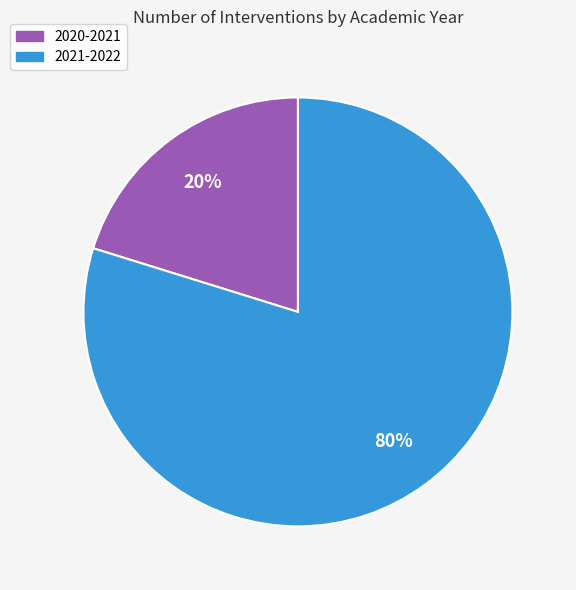

To the nearest percent, what is the combined percentage of 2020-2021 and 2021-2022?

100%